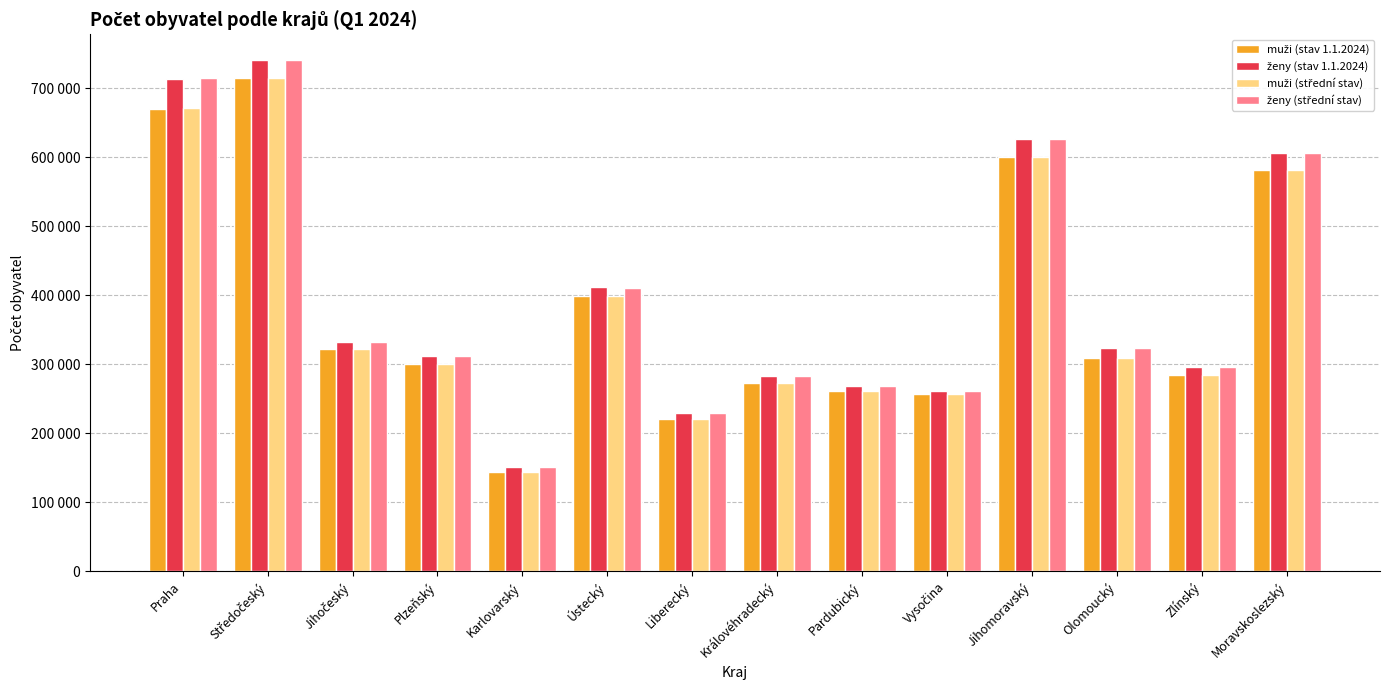

Which category has the lowest value in the muži (střední stav) series?

Karlovarský